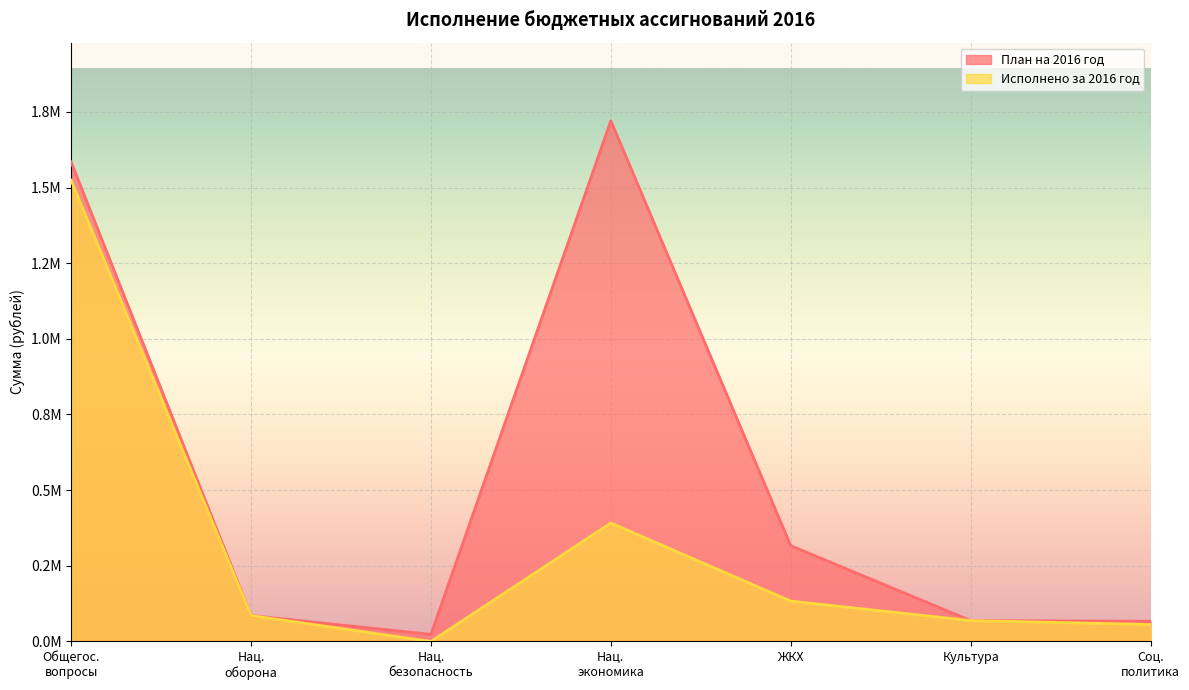

Is the value of Исполнено за 2016 год at Соц. политика greater than the value of План на 2016 год at ЖКХ?

No